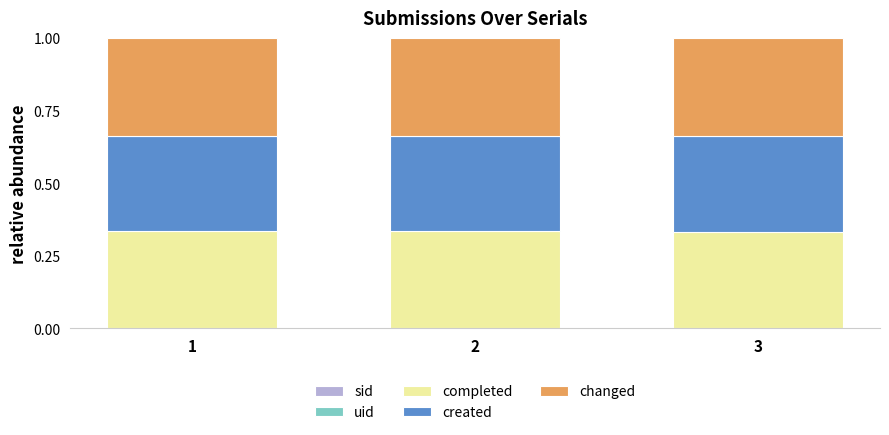

How many series are shown in this chart?

5